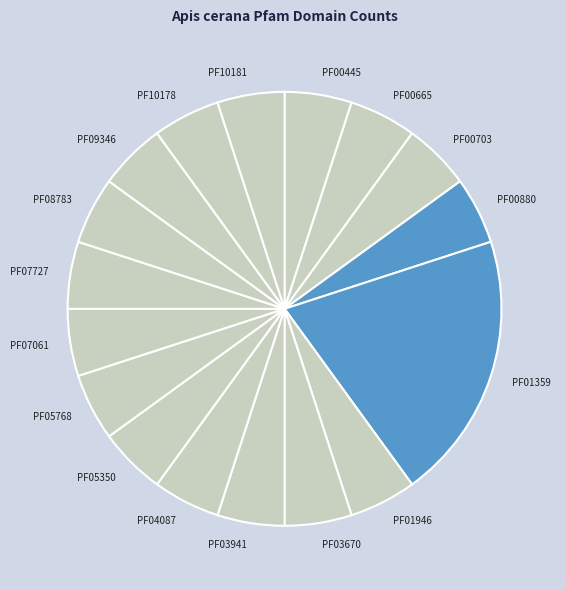

Which slice is the largest?

PF01359